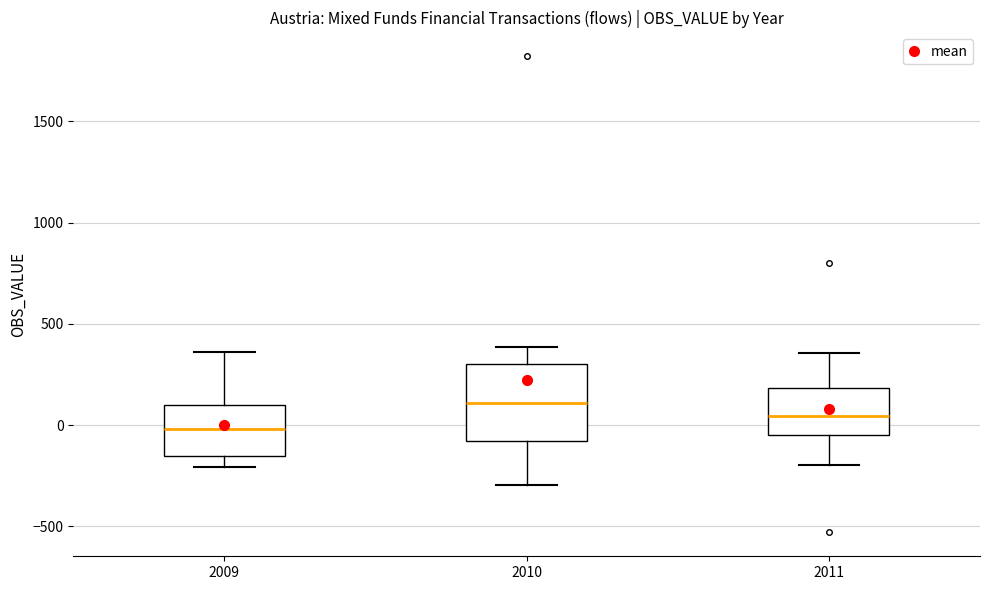

Which box has the highest median line?

2010